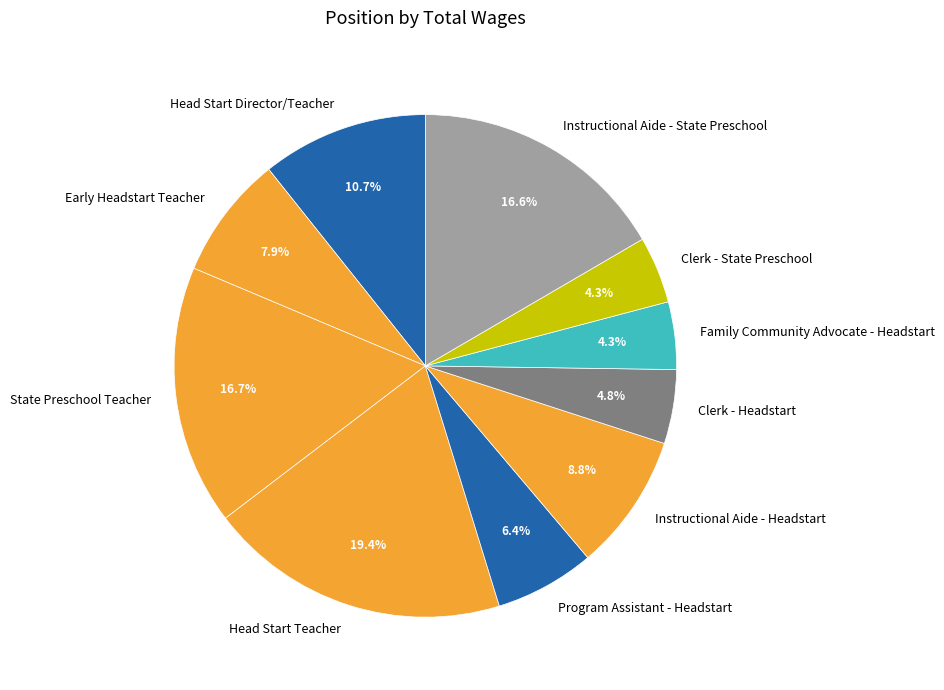

Which slice is the largest?

Head Start Teacher